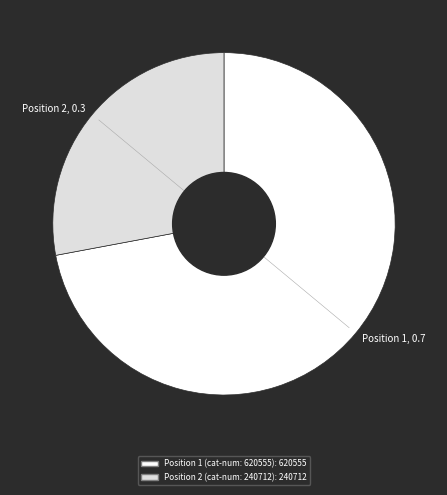

Between Position 2, 0.3 and Position 1, 0.7, which is larger?

Position 1, 0.7